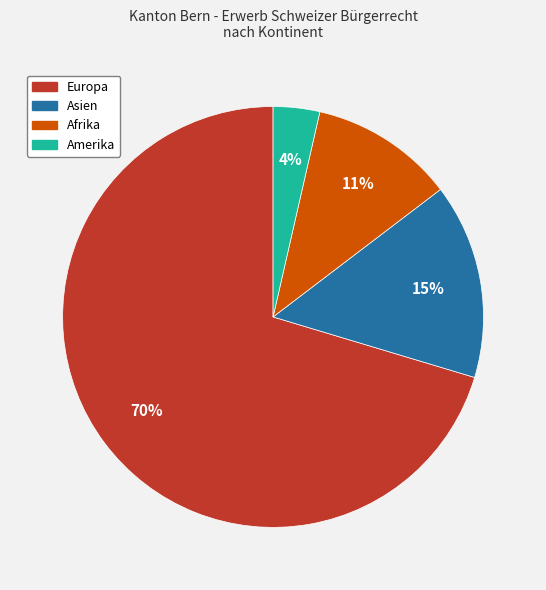

Which slice is the smallest?

Amerika